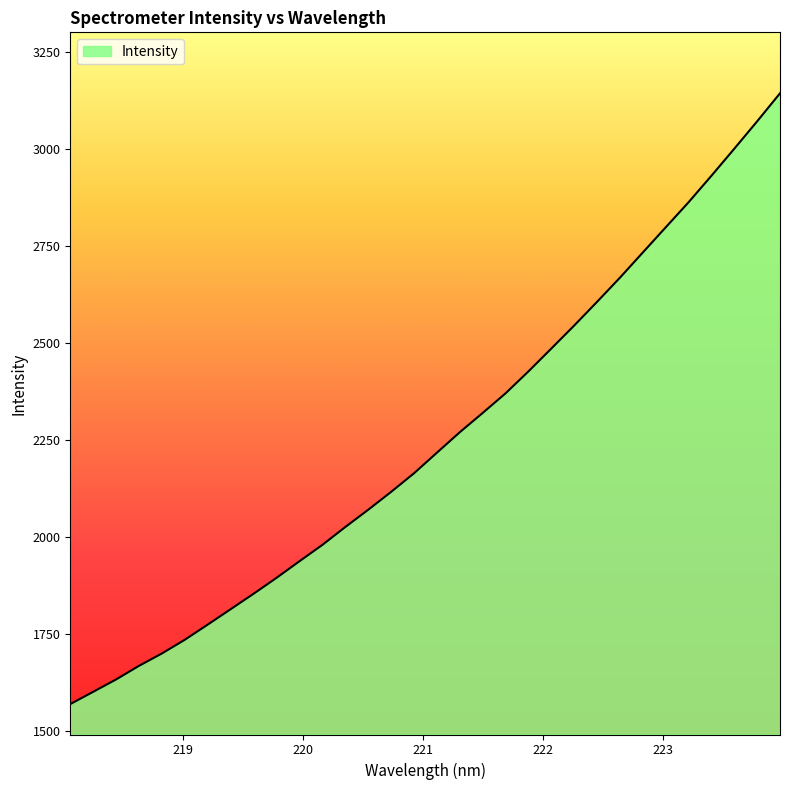

What is the minimum value shown in the chart?

1568.9